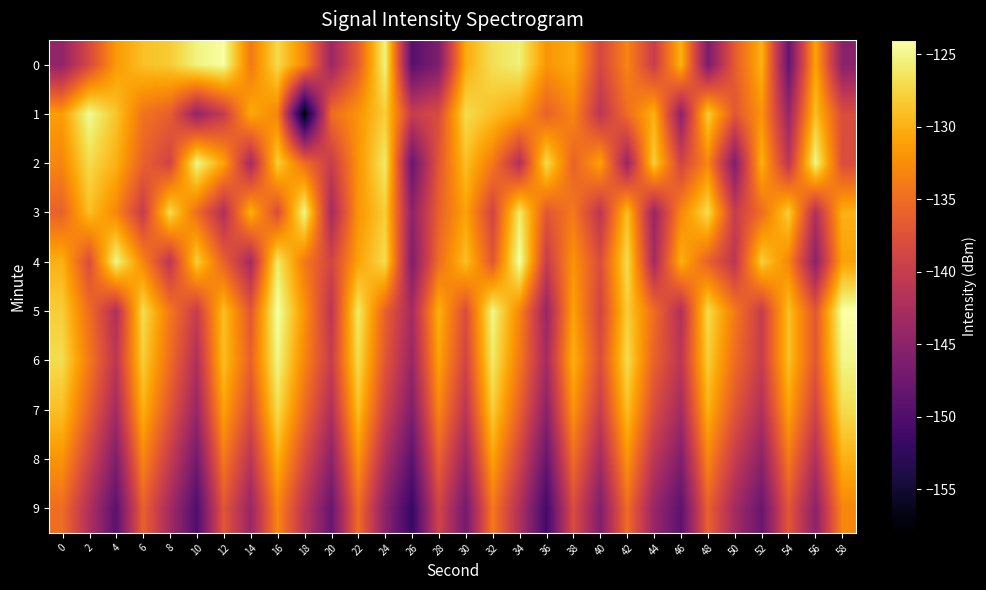

What is the spread (max minus min) of values at 40?

15.0